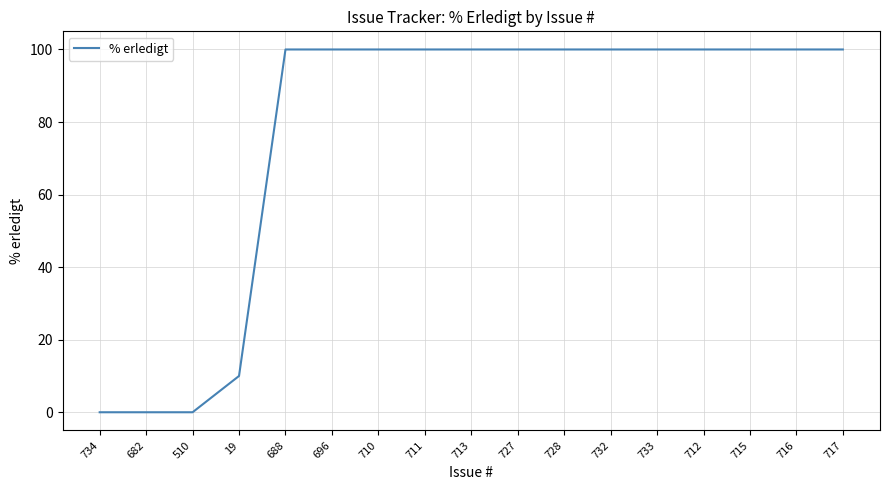

True or false: the data shows 100 at 696.

True